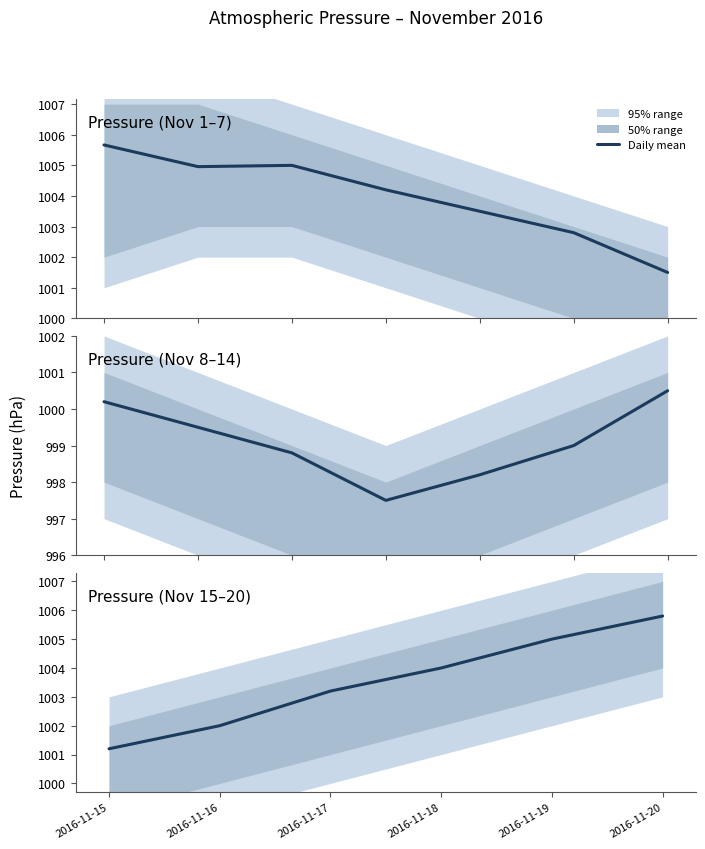

What is the greatest value displayed?

1005.8